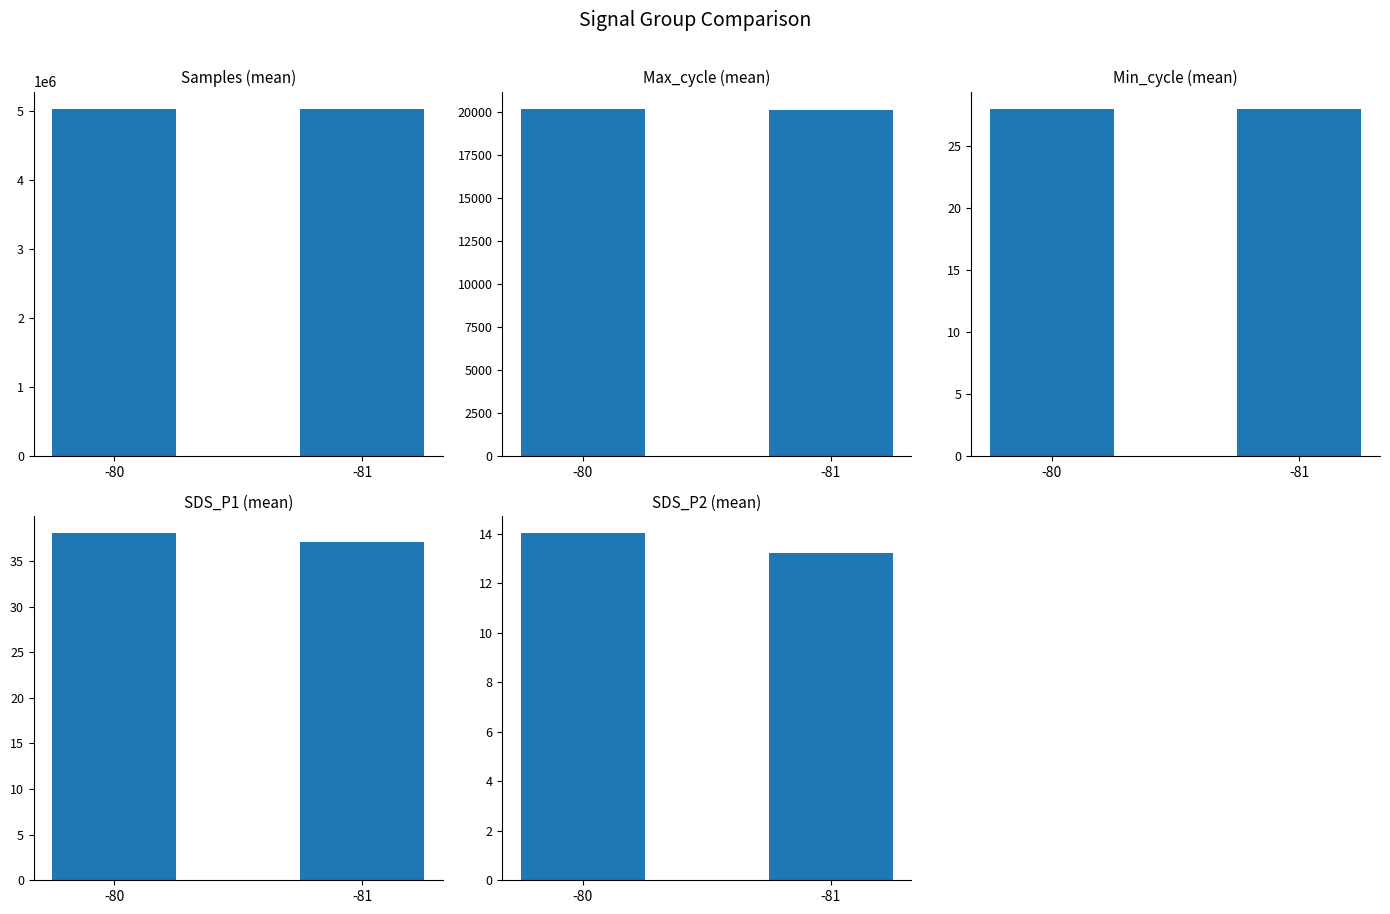

Rank the categories by Min_cycle value from lowest to highest.

-80, -81